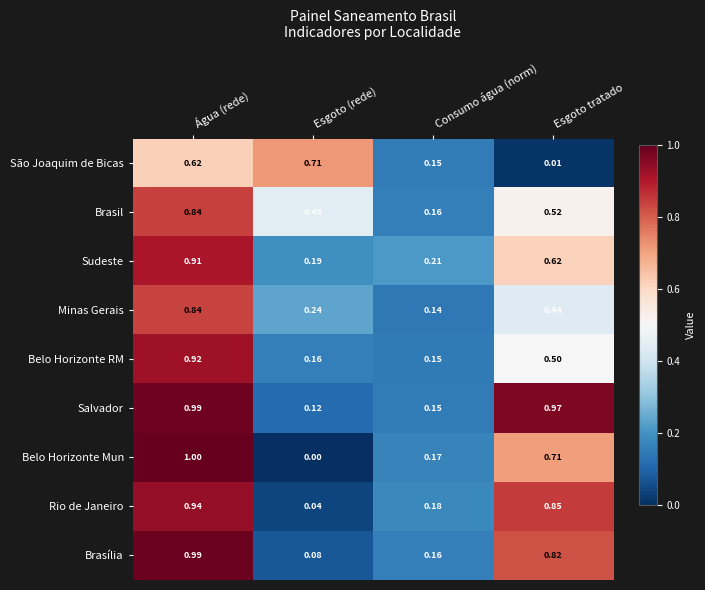

Which series has the largest total across all categories?

Salvador